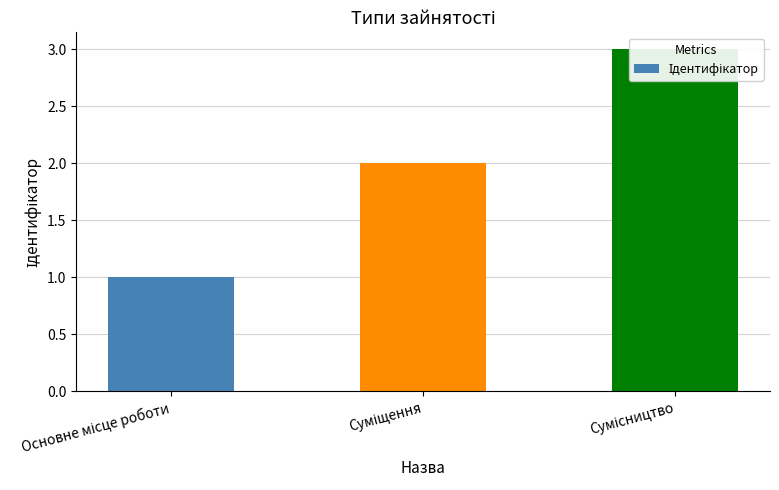

Reading right to left, list all the values displayed in this chart.

Сумісництво=3	Суміщення=2	Основне місце роботи=1